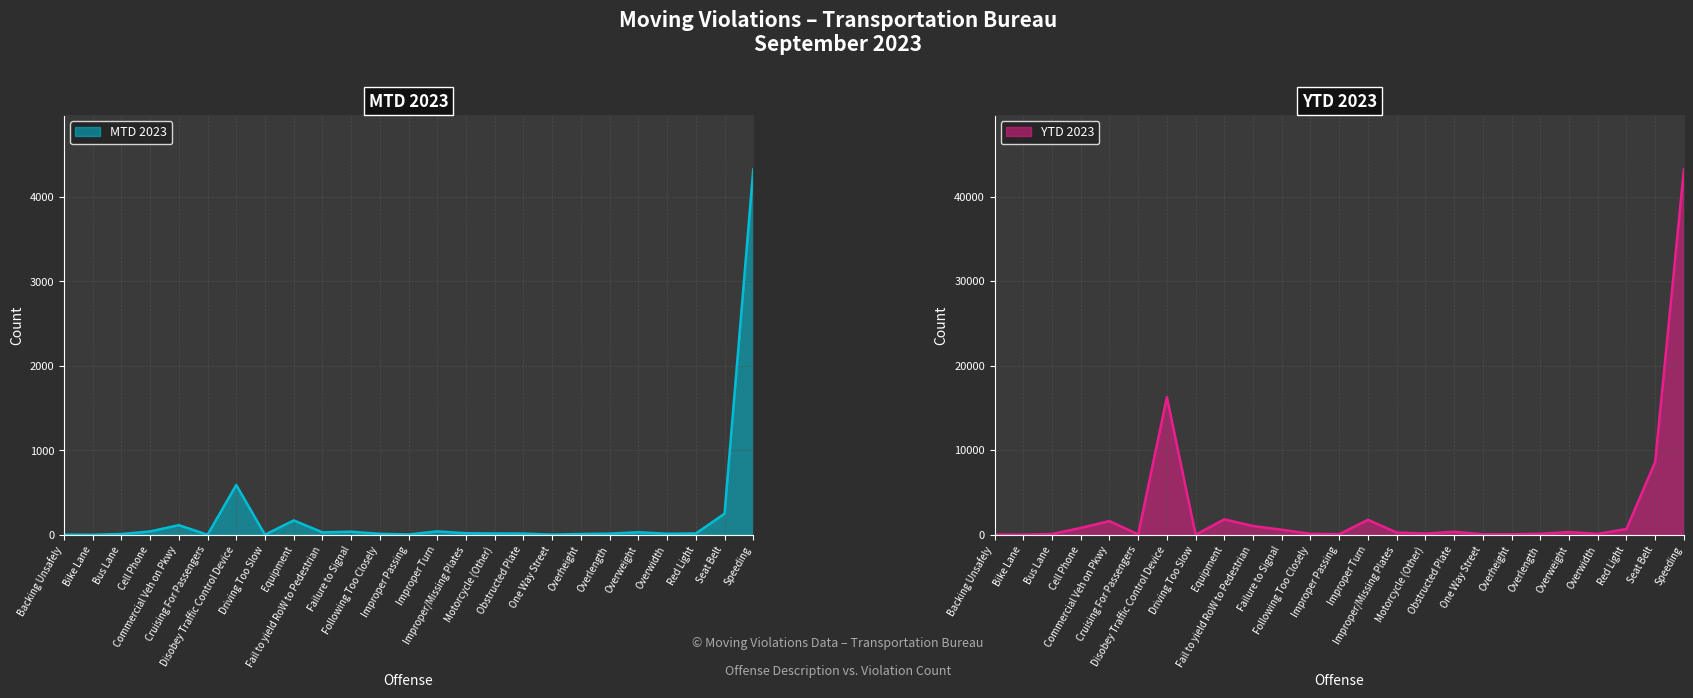

True or false: YTD 2023 and MTD 2023 cross at least once.

False